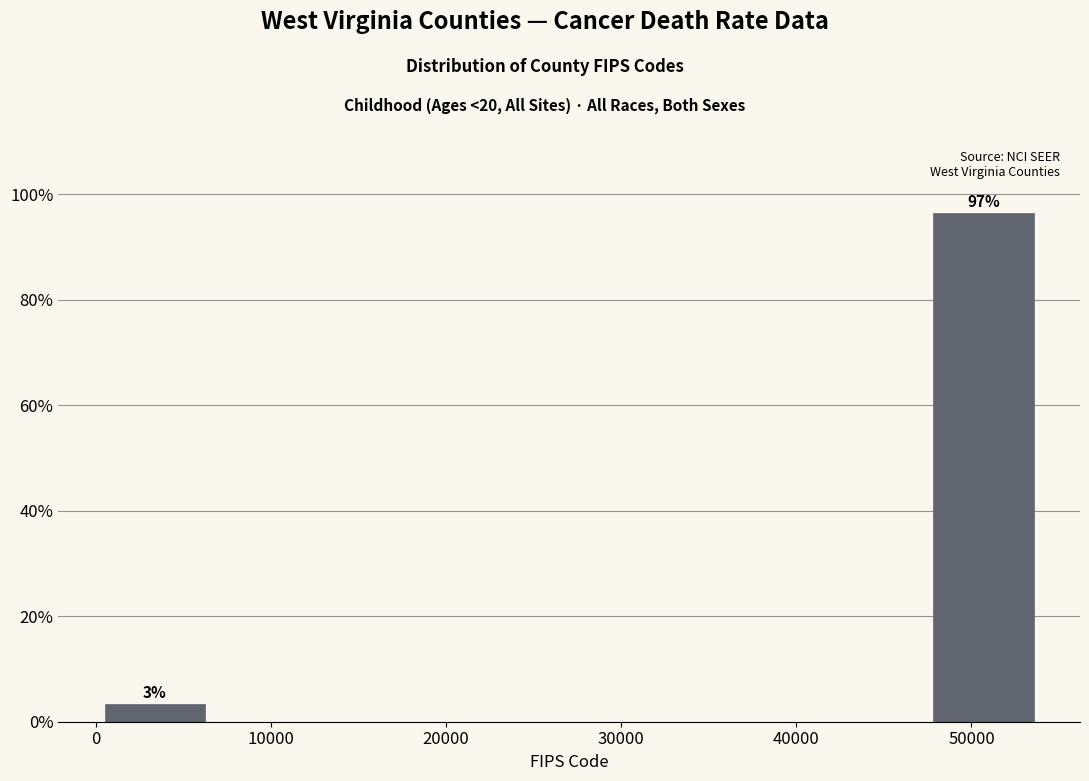

Over which range of the x-axis is the bar tallest?

47000 to 54000